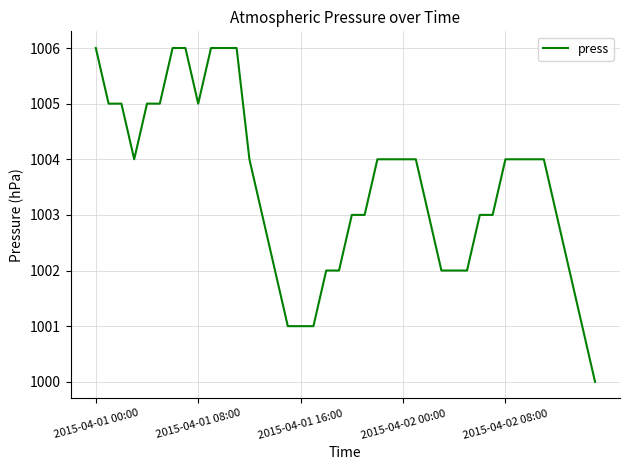

What is the smallest value displayed?

1000